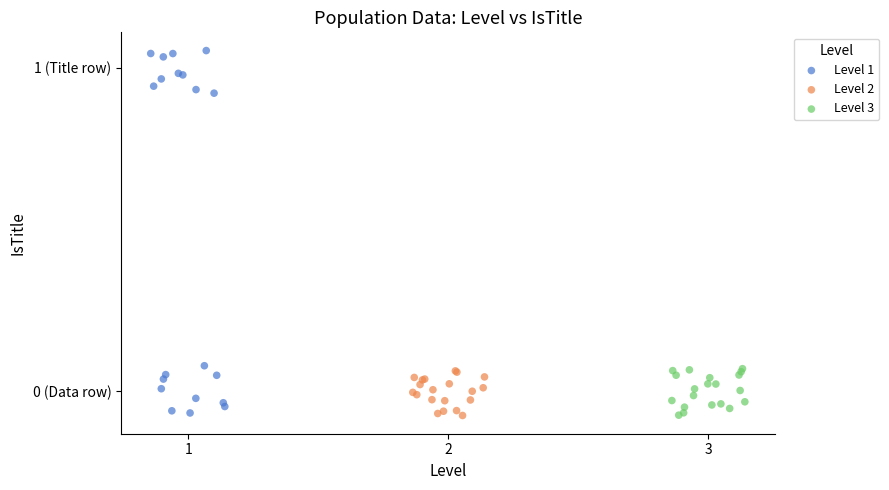

What are all the series names shown in the legend?

Level 1, Level 2, Level 3